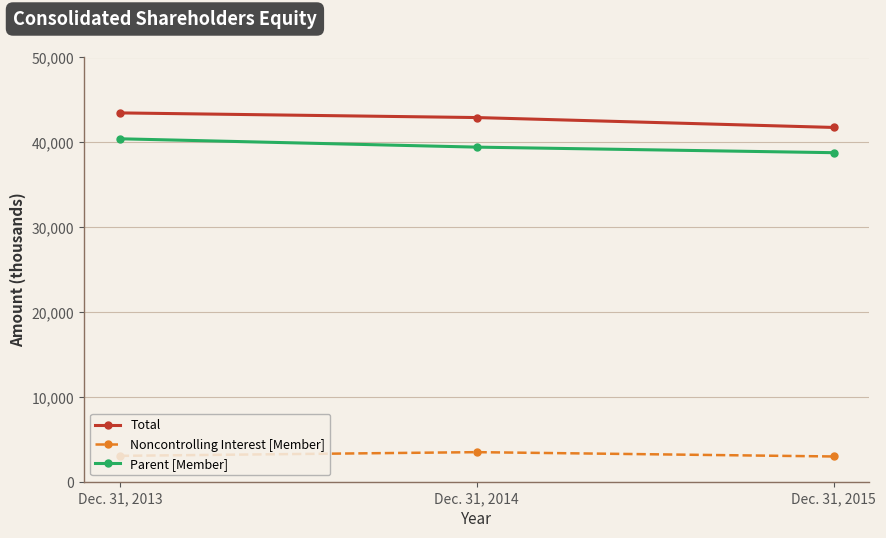

How many data points in Parent [Member] are less than 39437?

1